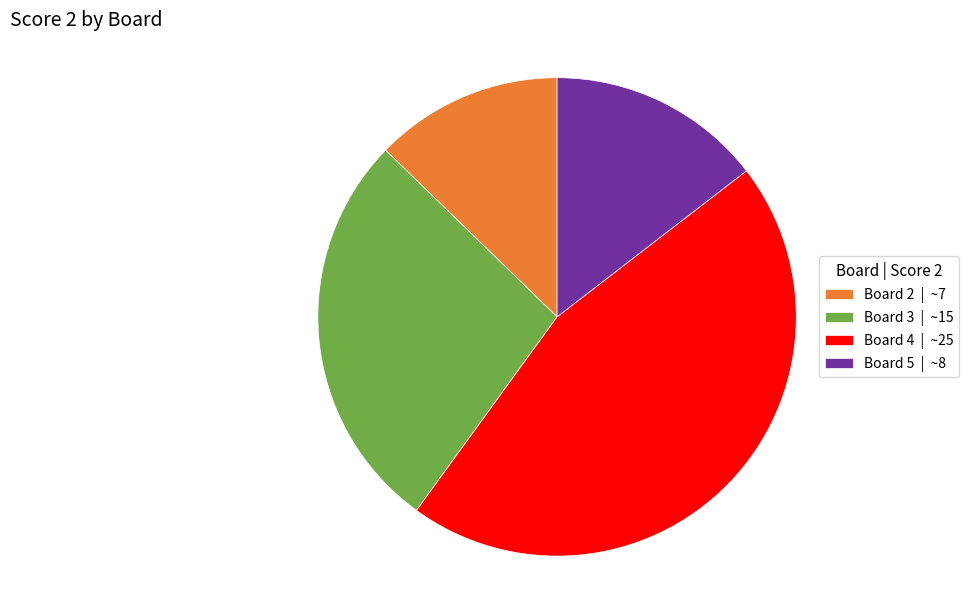

Rank the categories by value from lowest to highest.

Board 2 | ~7, Board 5 | ~8, Board 3 | ~15, Board 4 | ~25